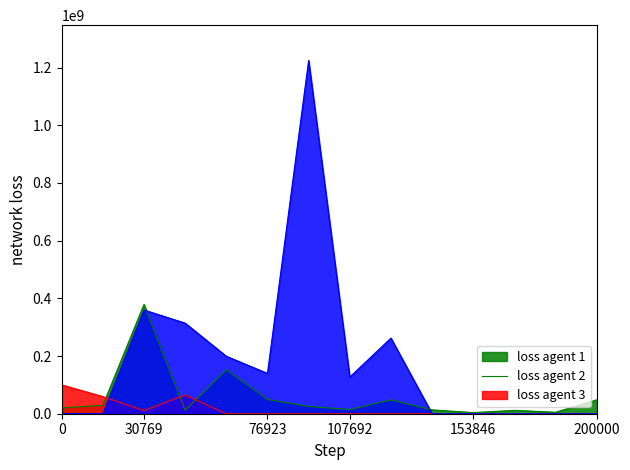

What is the maximum value shown in the chart?

1224682000